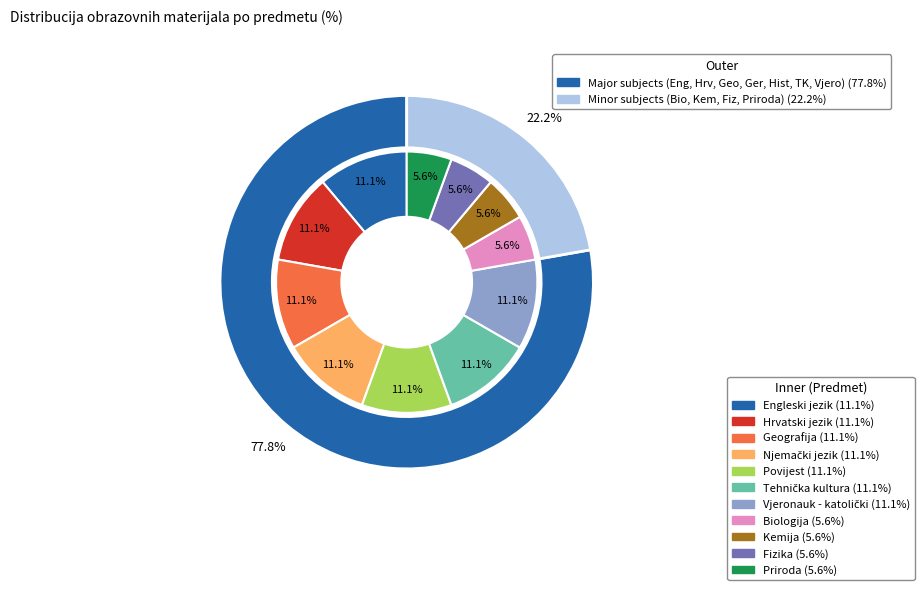

Which category has the biggest portion of the pie?

Engleski jezik